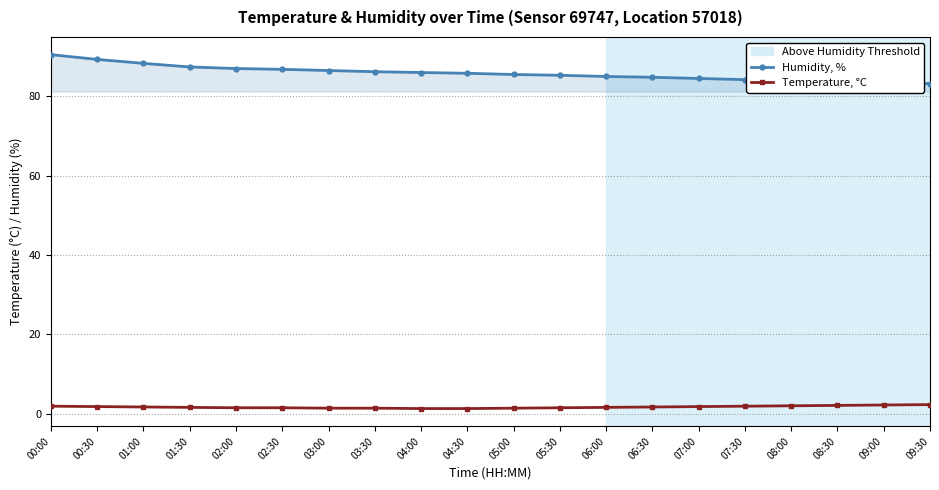

True or false: Temperature, °C and Humidity, % cross at least once.

False